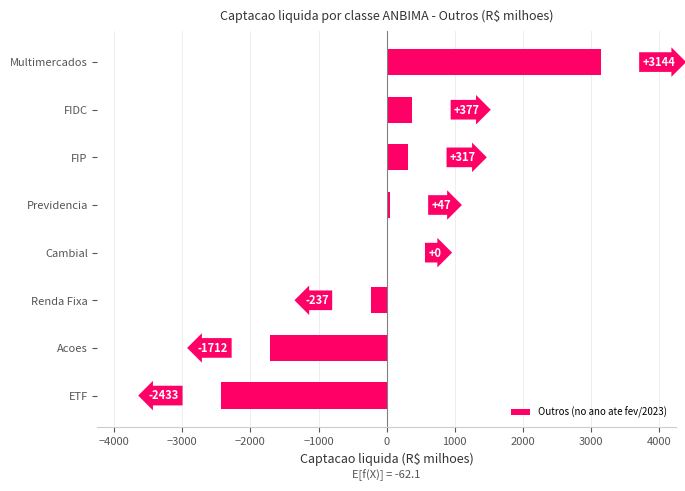

At which label is the value closest to 355?

FIDC